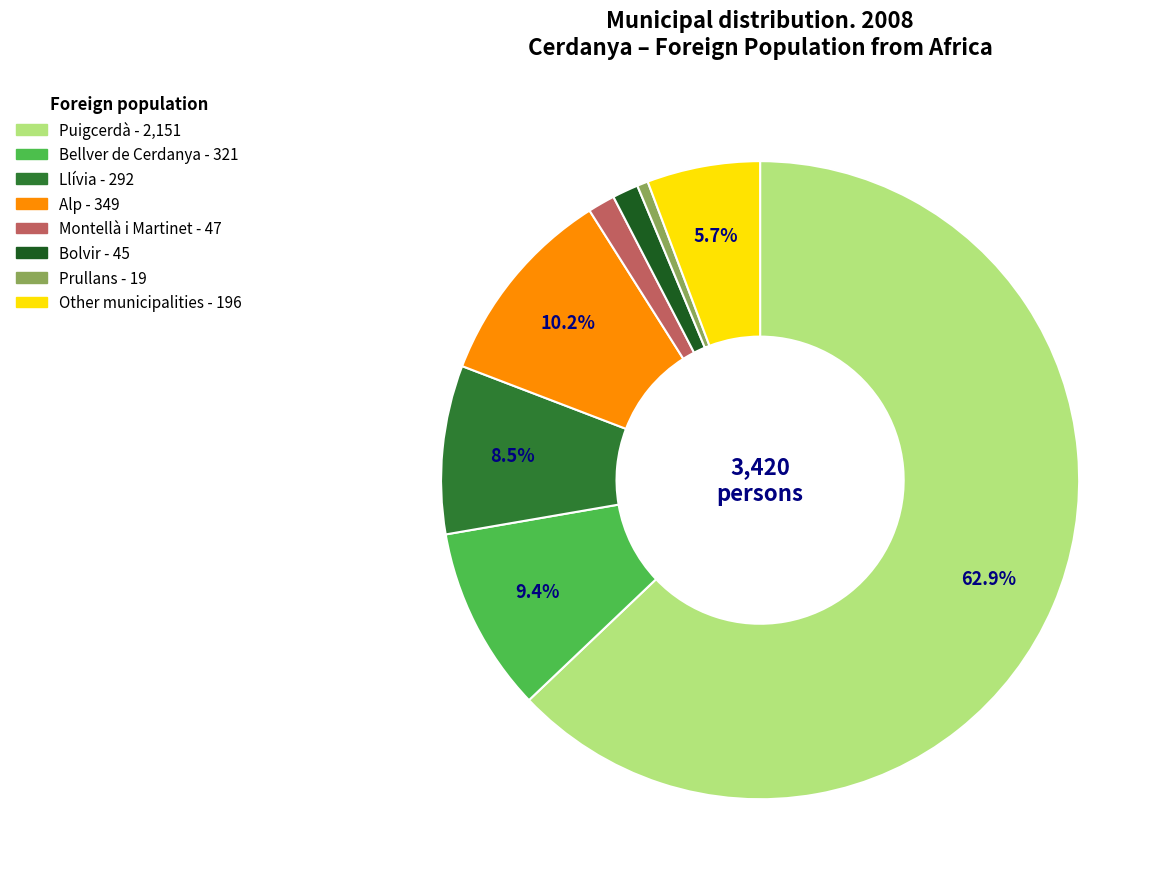

Count the number of slices in the pie.

8